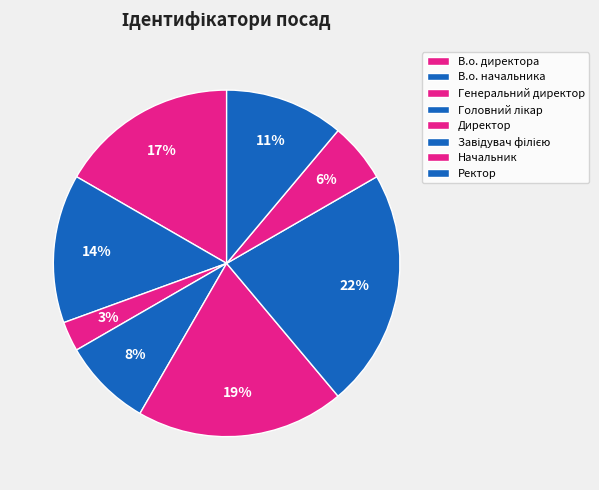

Count the number of slices in the pie.

8